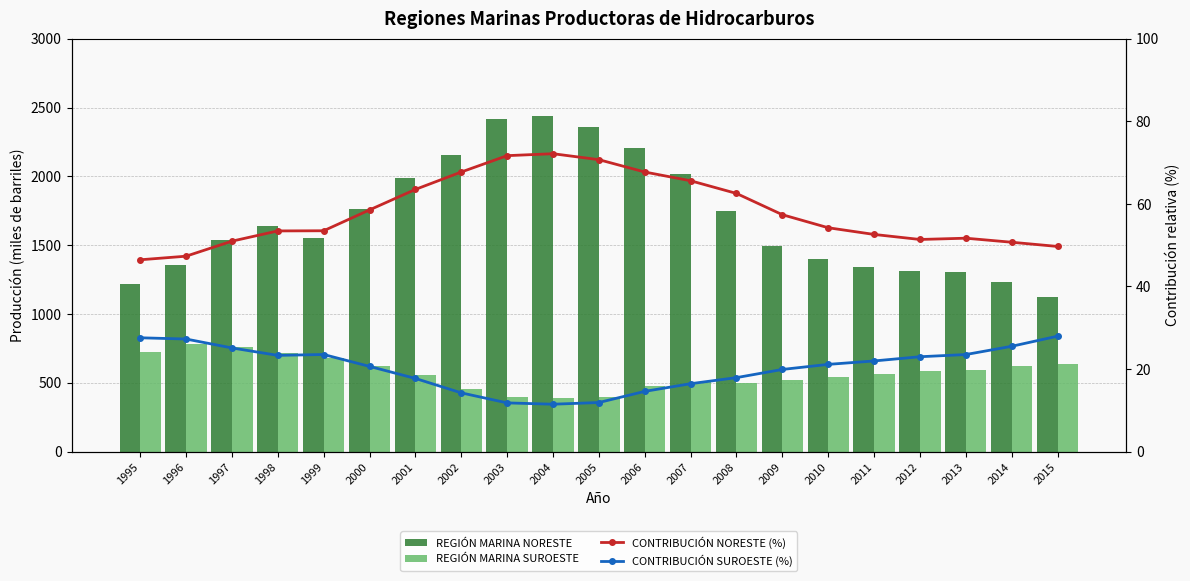

What are all the series names shown in the legend?

REGIÓN MARINA NORESTE, REGIÓN MARINA SUROESTE, CONTRIBUCIÓN NORESTE (%), CONTRIBUCIÓN SUROESTE (%)